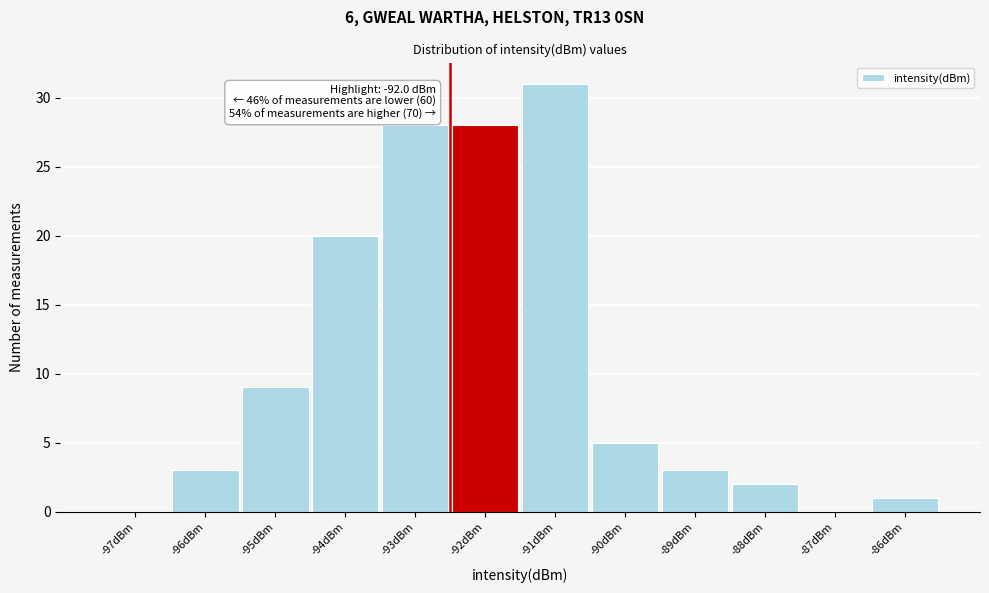

Reading right to left, what are all the values shown in this chart?

-86dBm=1	-87dBm=0	-88dBm=2	-89dBm=3	-90dBm=5	-91dBm=31	-92dBm=28	-93dBm=28	-94dBm=20	-95dBm=9	-96dBm=3	-97dBm=0